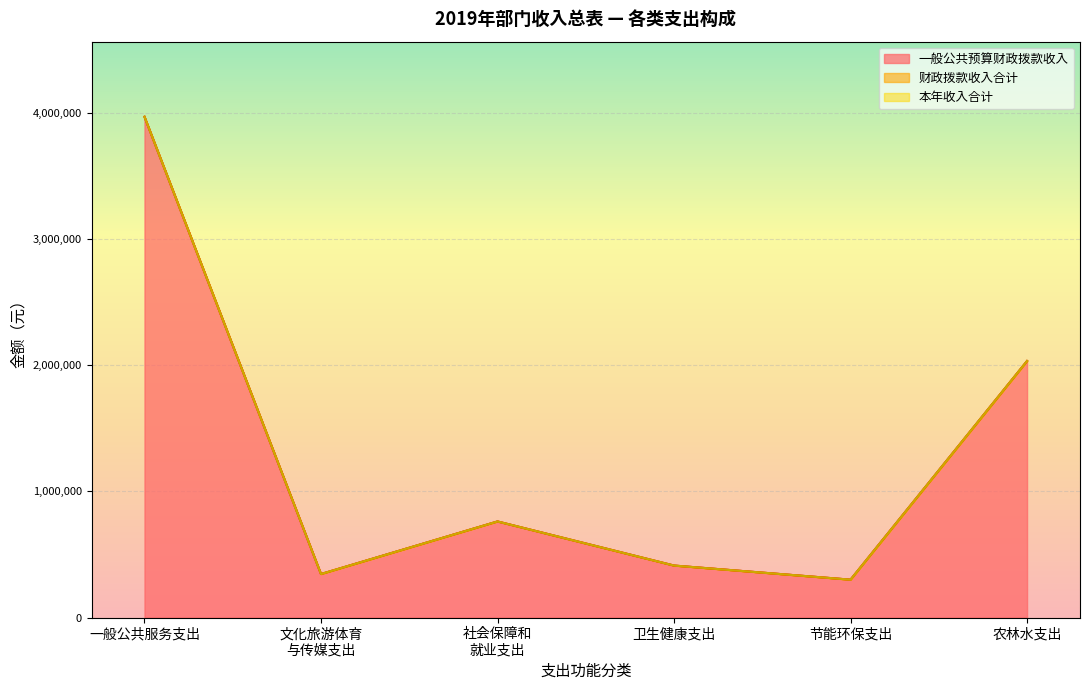

In 财政拨款收入, how many points are higher than both neighbors (excluding endpoints)?

1